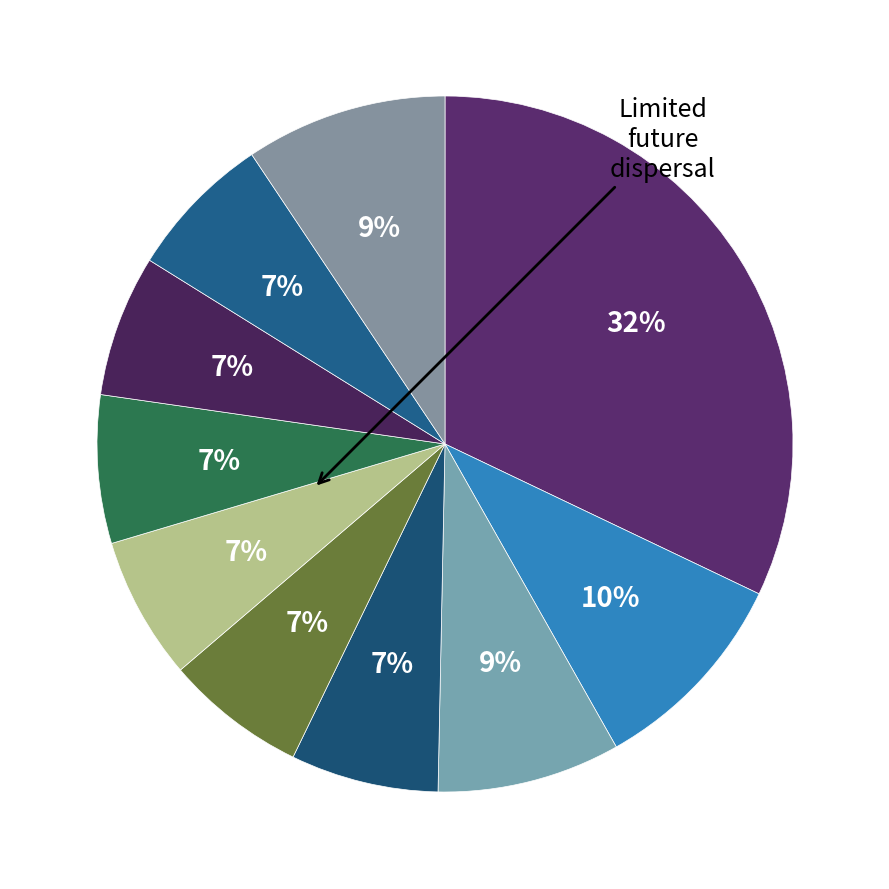

How many slices are in this pie chart?

10